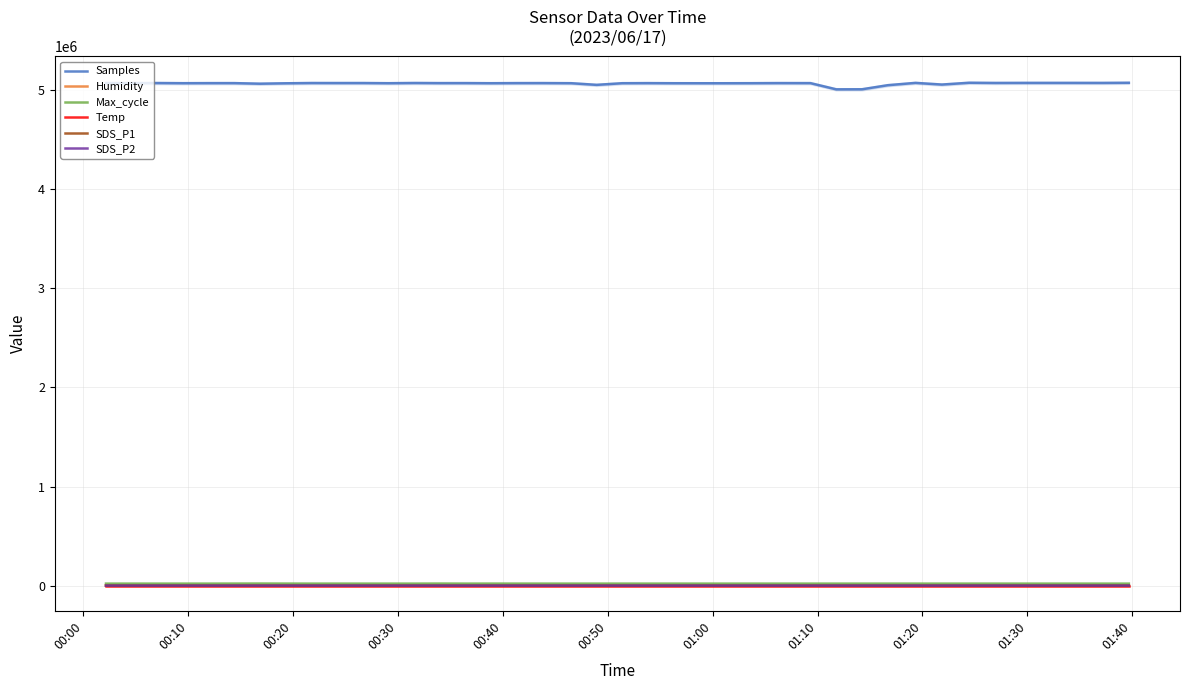

What are all the series names shown in the legend?

Samples, Humidity, Max_cycle, Temp, SDS_P1, SDS_P2